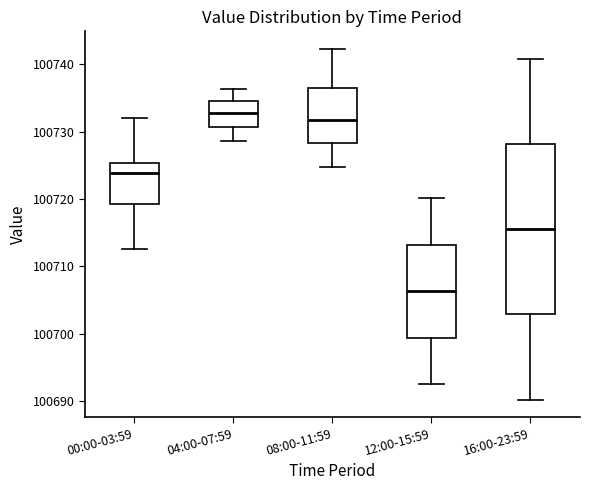

Where does the median line of the box for 16:00-23:59 sit on the y-axis? The values are not printed on the chart, so give them approximately, as read against the axis.

100716